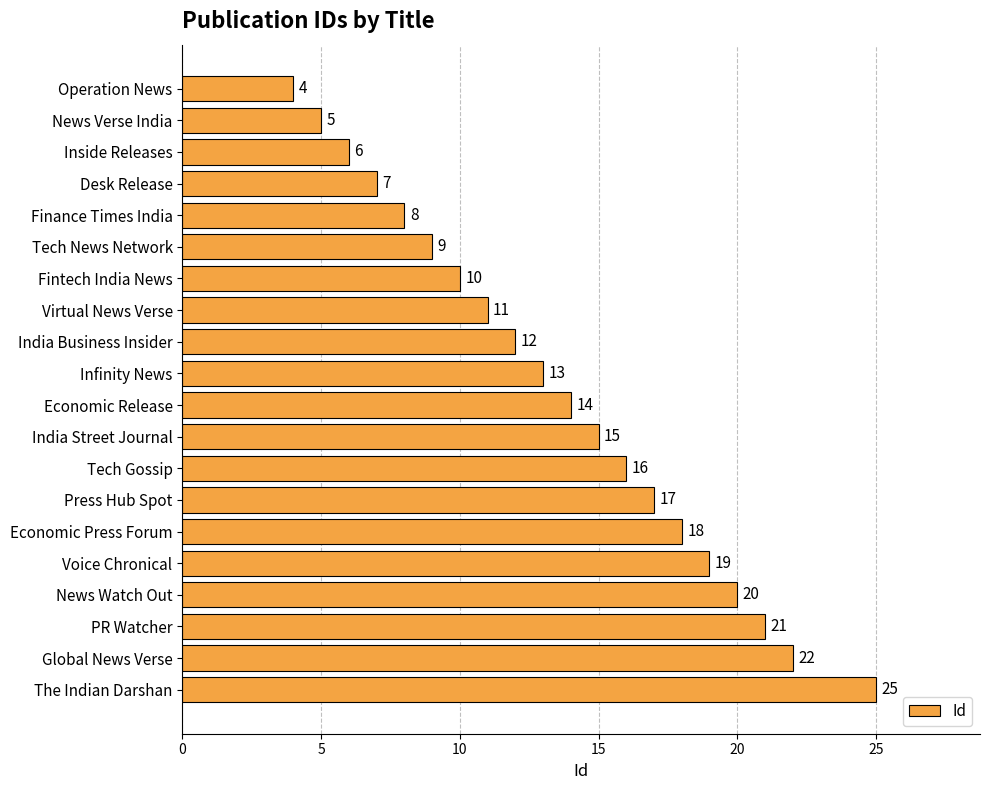

What is the sum of all values?

272